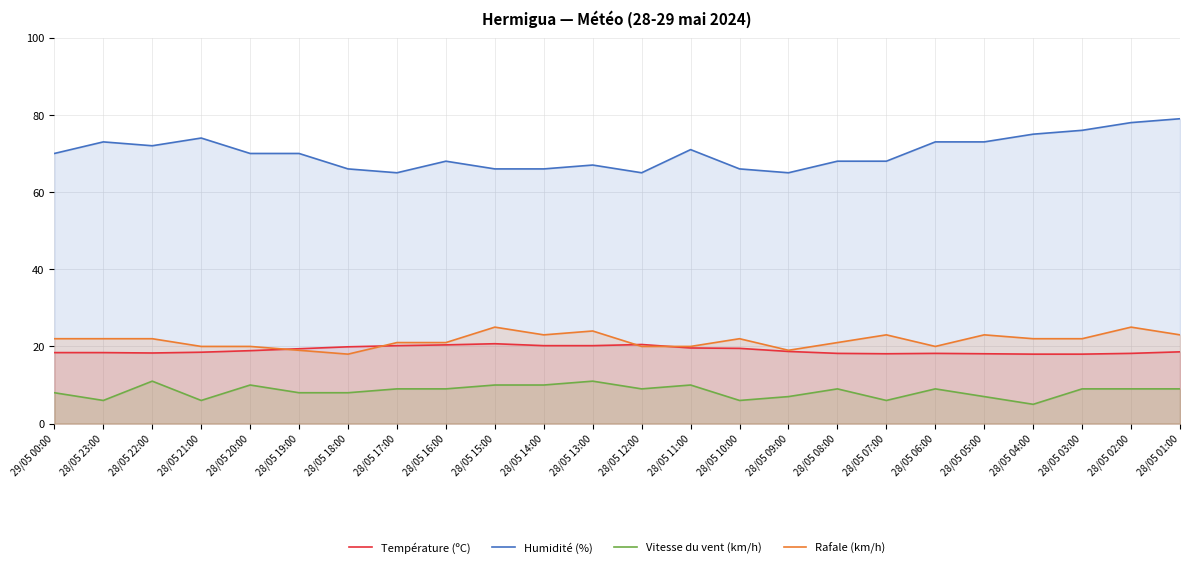

What is the difference between the second highest and second lowest values in the Rafale (km/h) series?

6.0